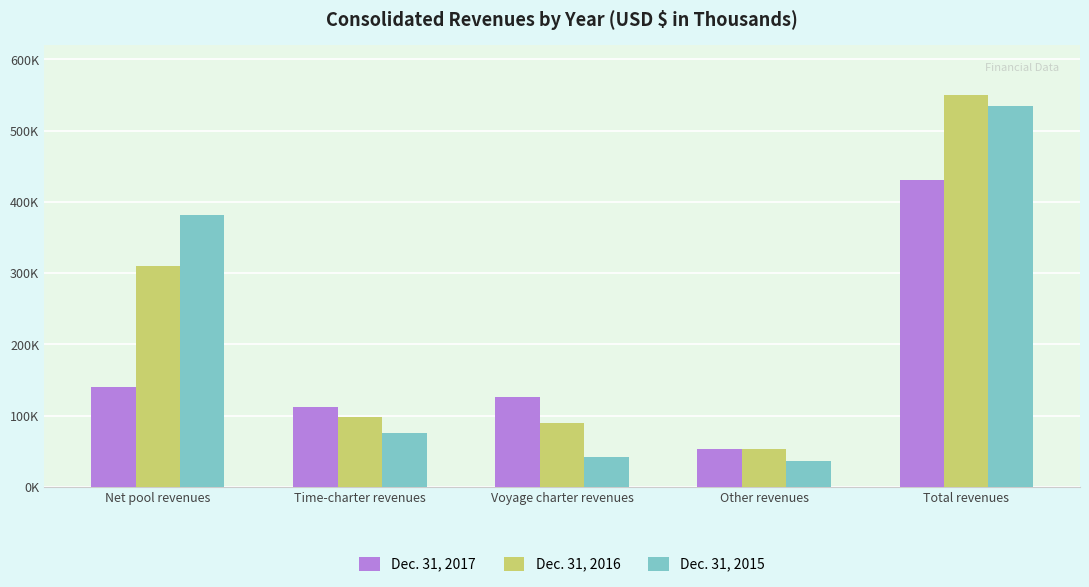

What are all the series names shown in the legend?

Dec. 31, 2017, Dec. 31, 2016, Dec. 31, 2015